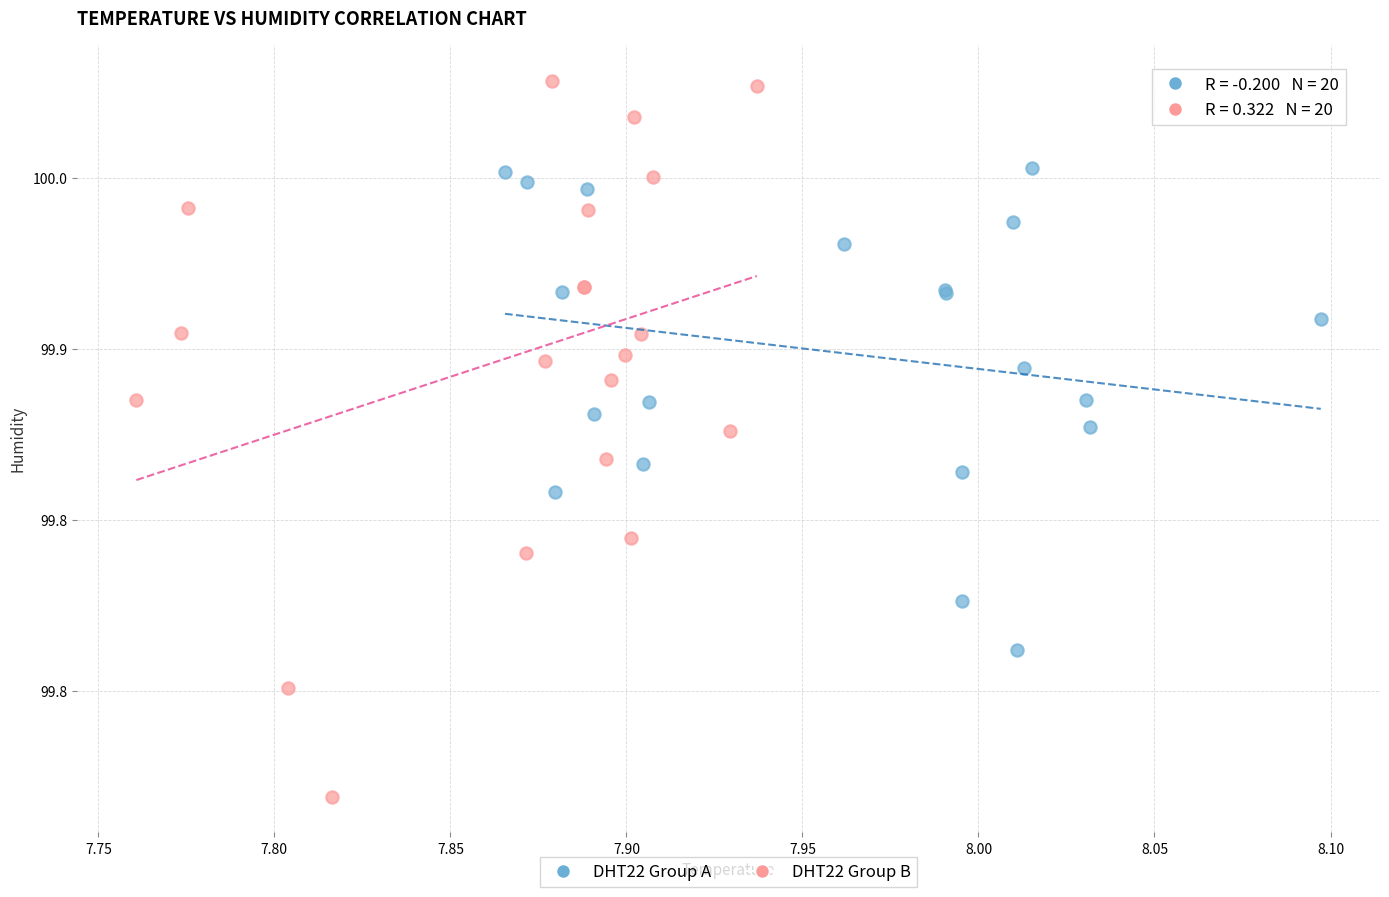

Which series contains the highest Y value?

DHT22 Group B